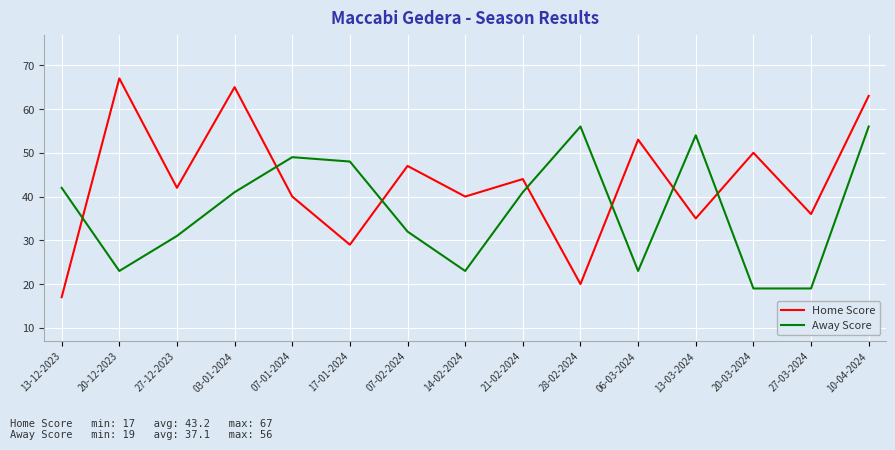

At which category is the sum across all series the highest?

10-04-2024